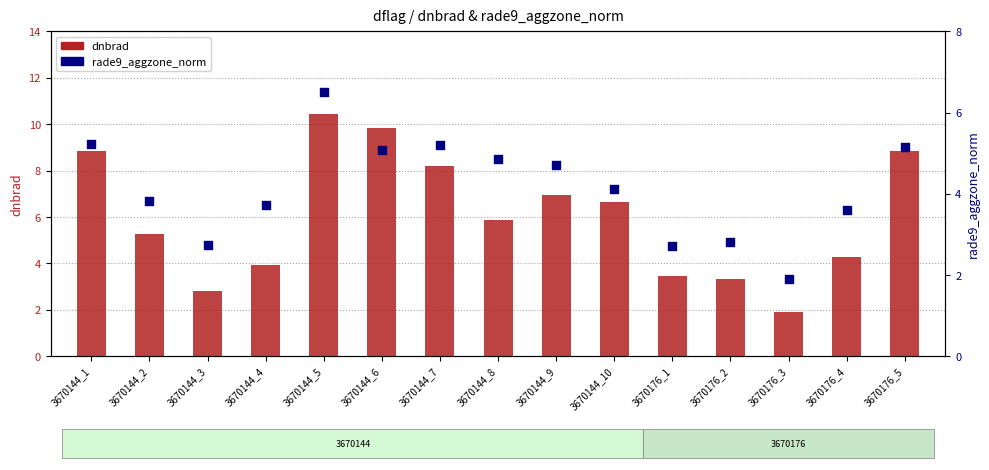

Which series has the largest Y range (max minus min)?

dnbrad